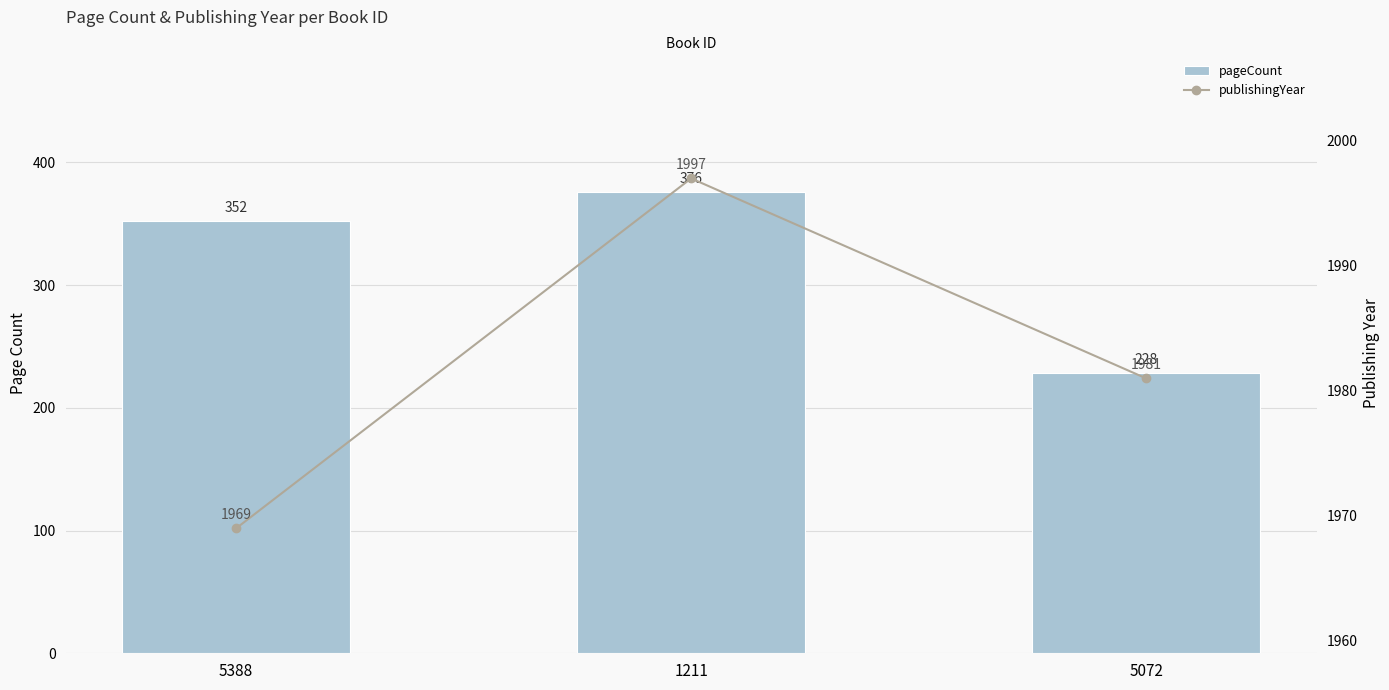

Rank the series at 1211 from highest to lowest value.

publishingYear, pageCount